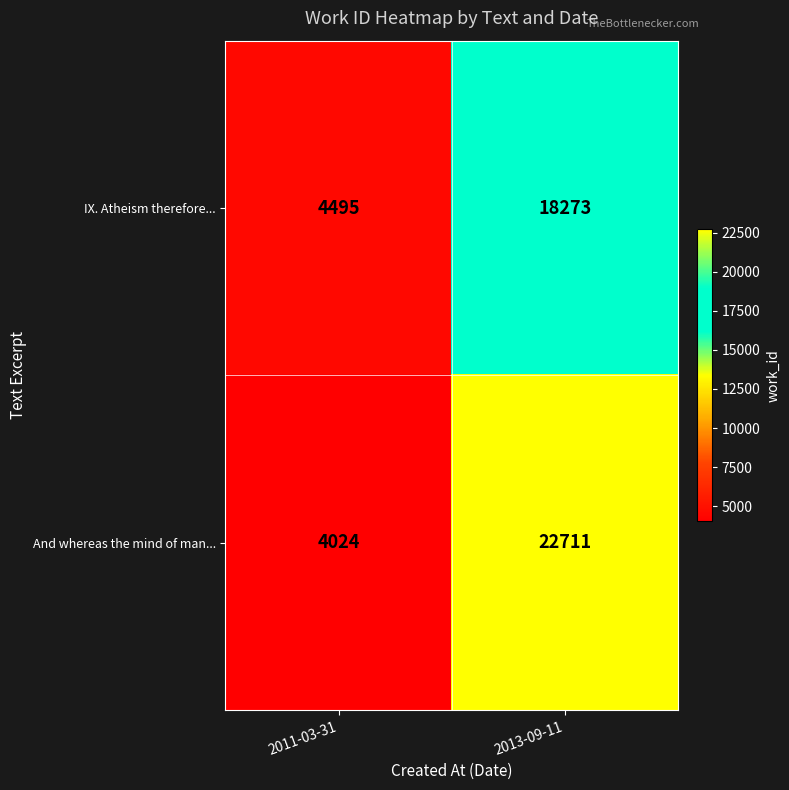

List the series in order of their peak value, lowest first.

IX. Atheism therefore..., And whereas the mind of man...